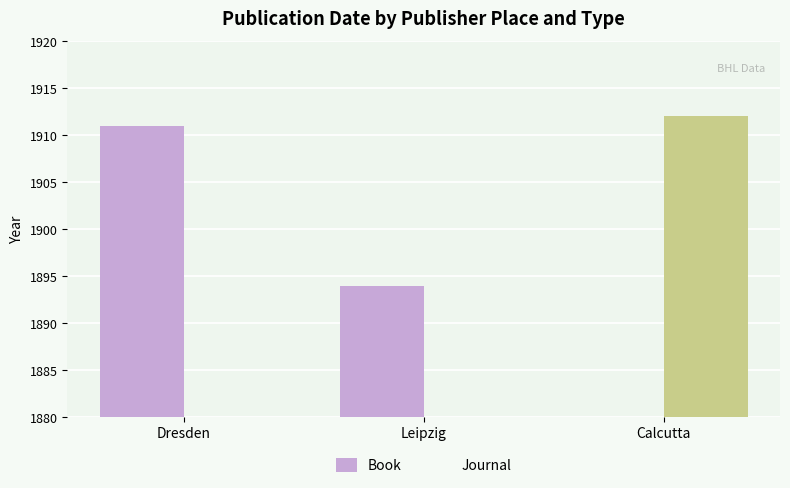

Reading left to right, list all the values displayed in this chart.

Book: Dresden=1911	Leipzig=1894	Calcutta=0
Journal: Dresden=0	Leipzig=0	Calcutta=1912